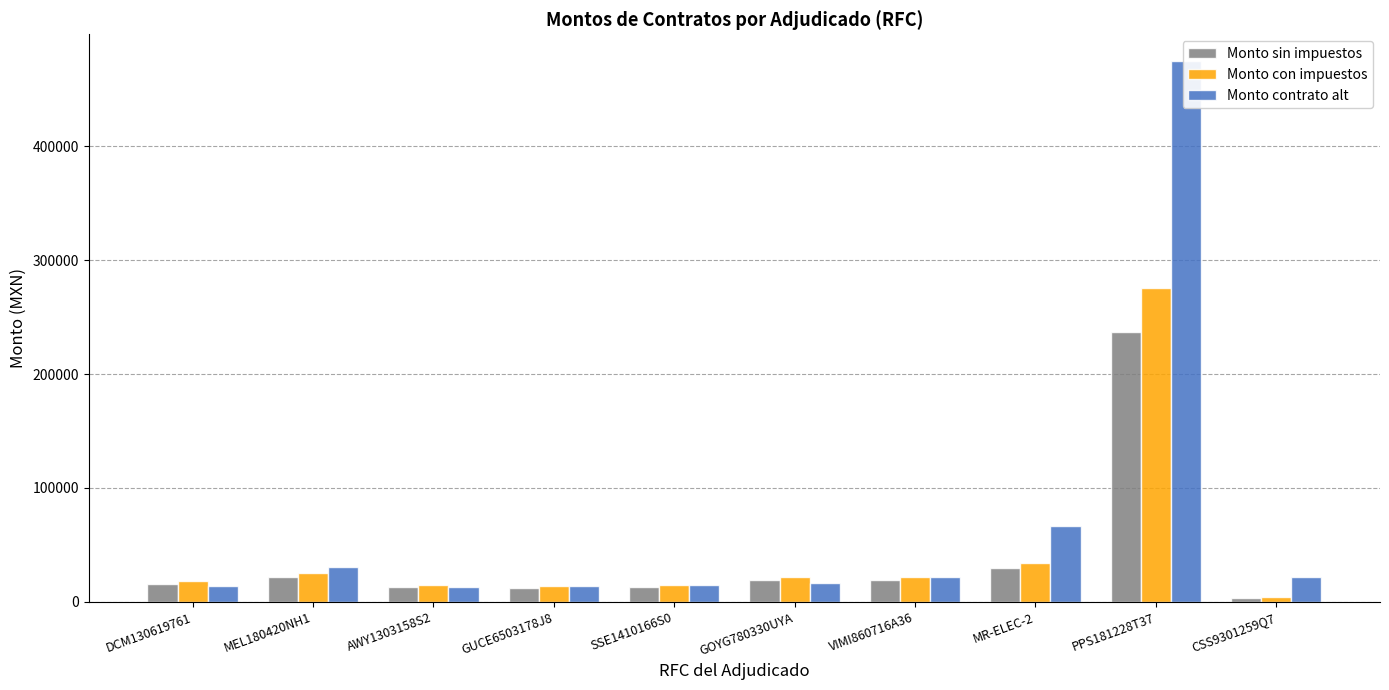

Between GOYG780330UYA and MR-ELEC-2, which series saw the biggest shift?

Monto contrato alt